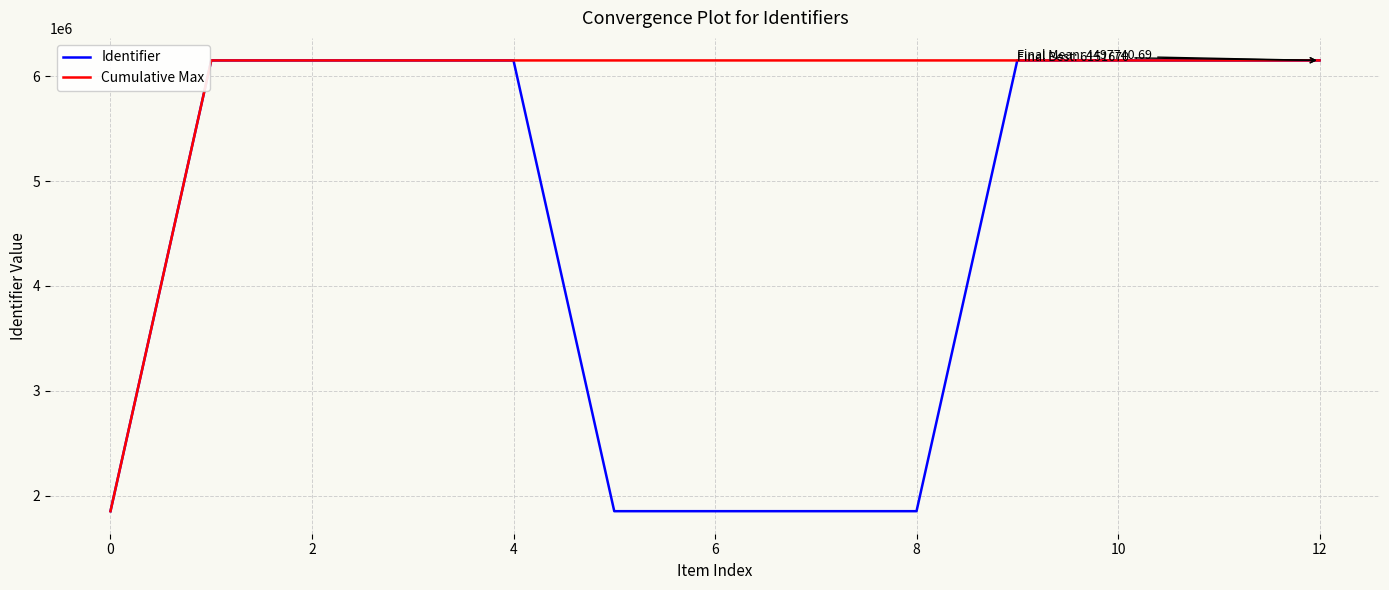

List the series in order of their overall mean, highest first.

Cumulative Max, Identifier